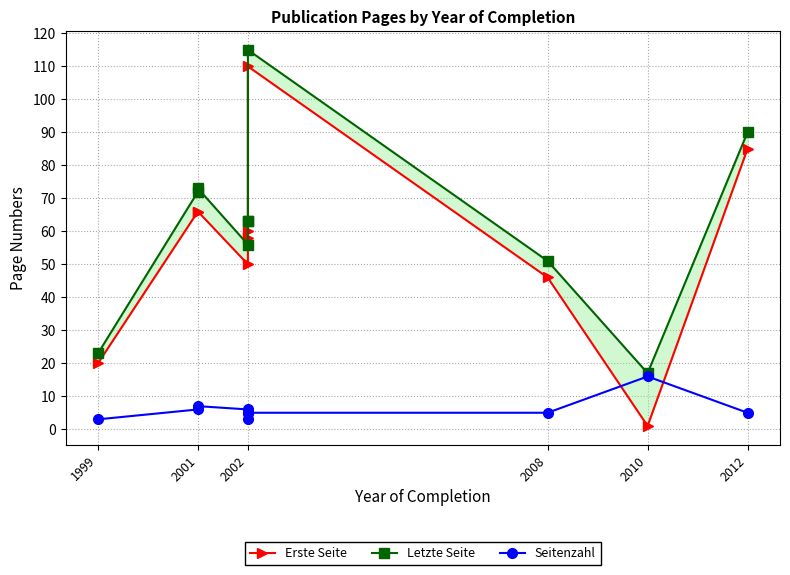

How many values in the Erste Seite series exceed 60?

4